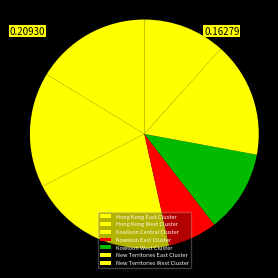

How much of the chart is everything except Kowloon Central Cluster?

79.1%